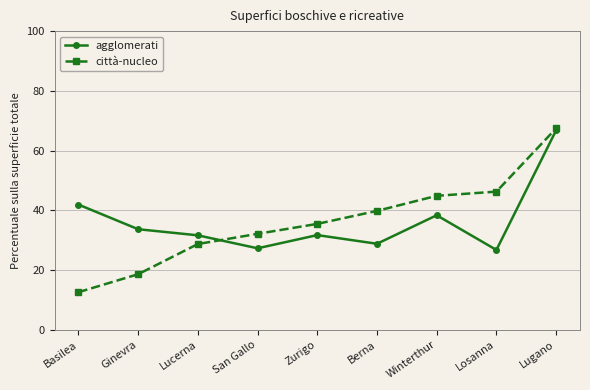

True or false: agglomerati has a value of 106.2 at Lugano.

False